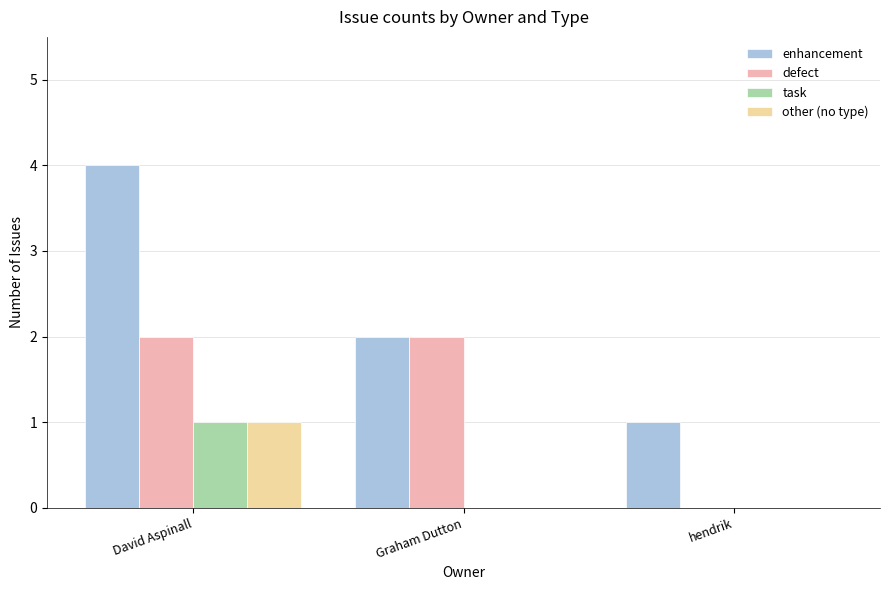

Reading right to left, list all the values displayed in this chart.

enhancement: 1	2	4
defect: 0	2	2
task: 0	0	1
other (no type): 0	0	1